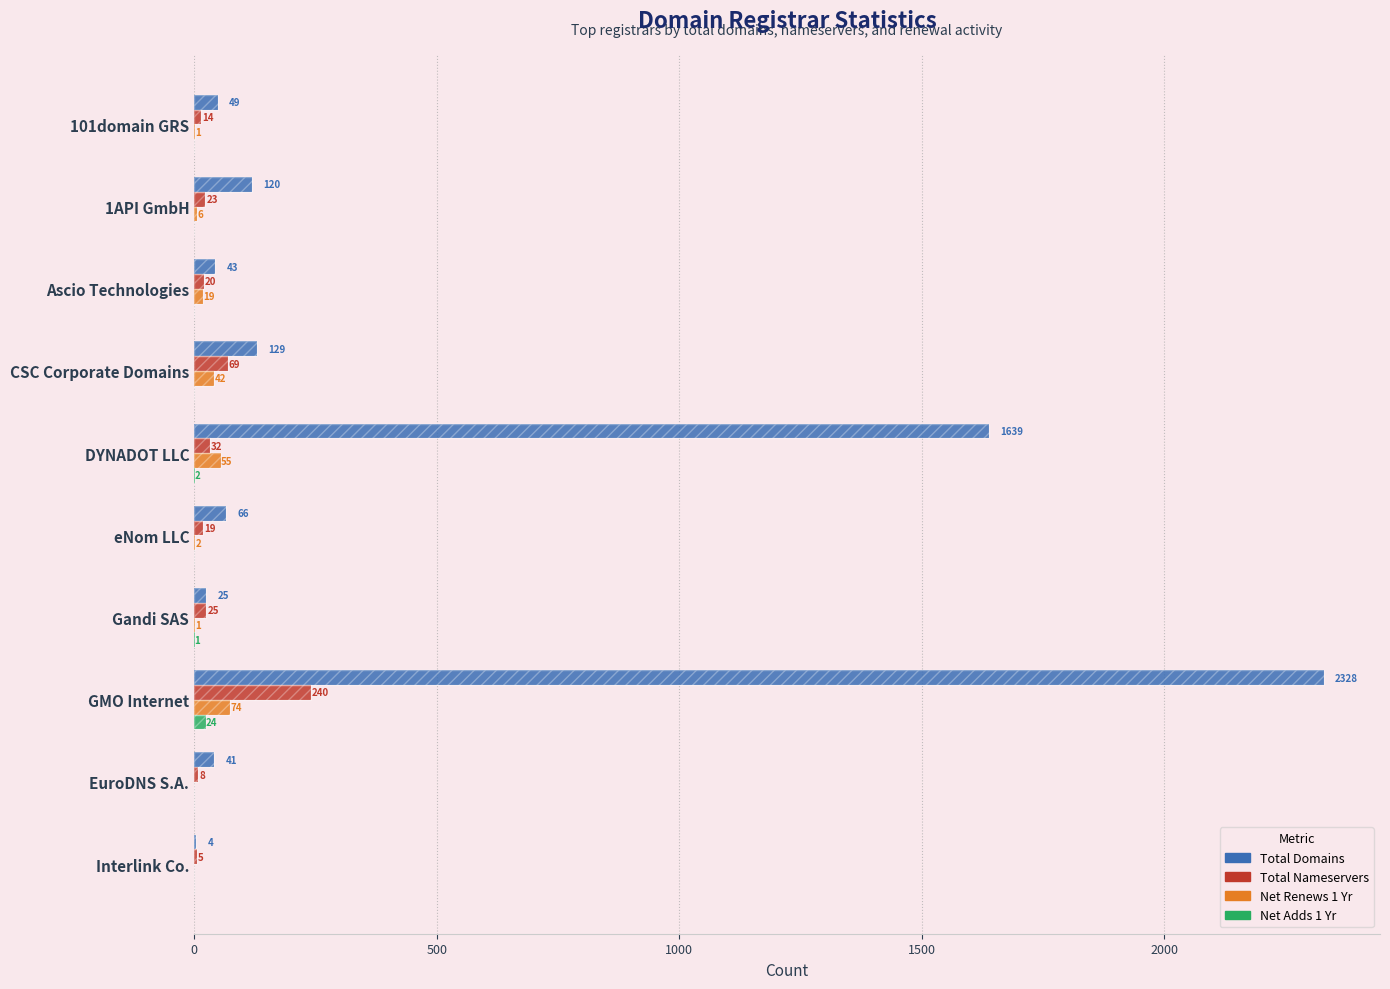

What position from the right is 1API GmbH?

9